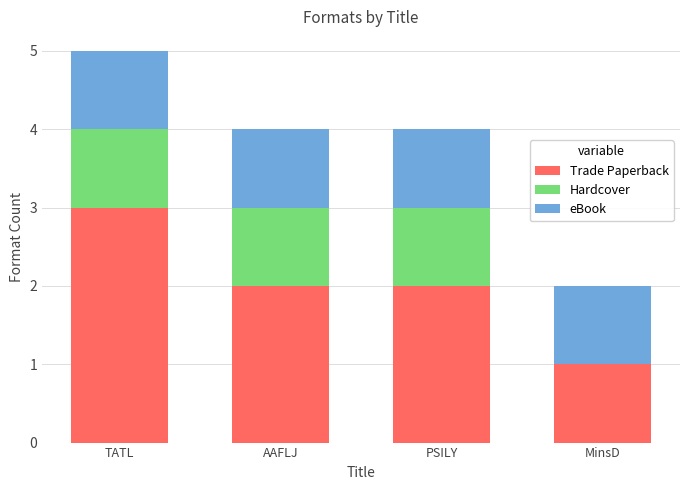

At which category is the sum across all series the highest?

TATL